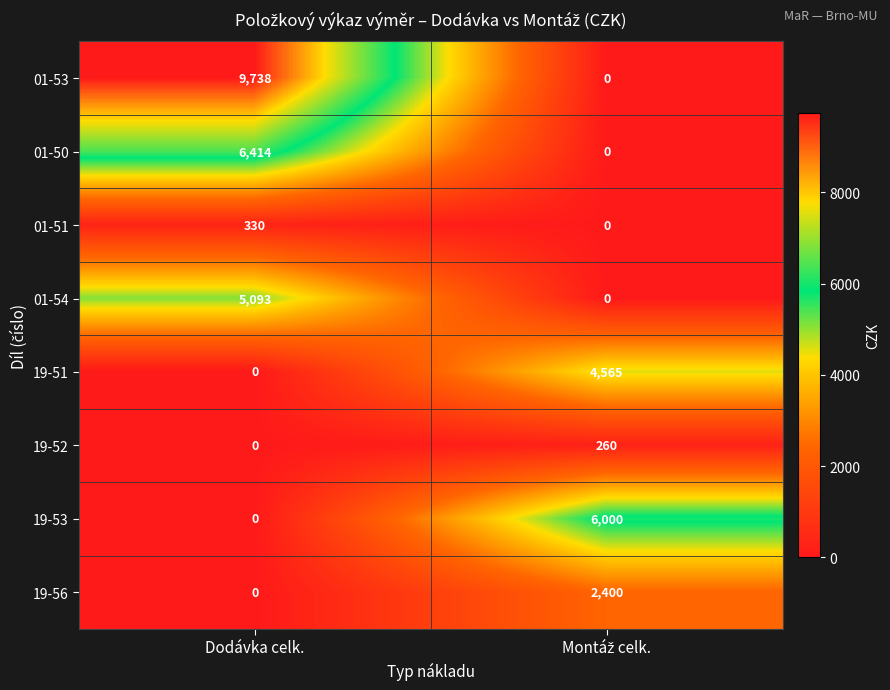

The 01-51 series shows 330 at Dodávka celk.. True or false?

True